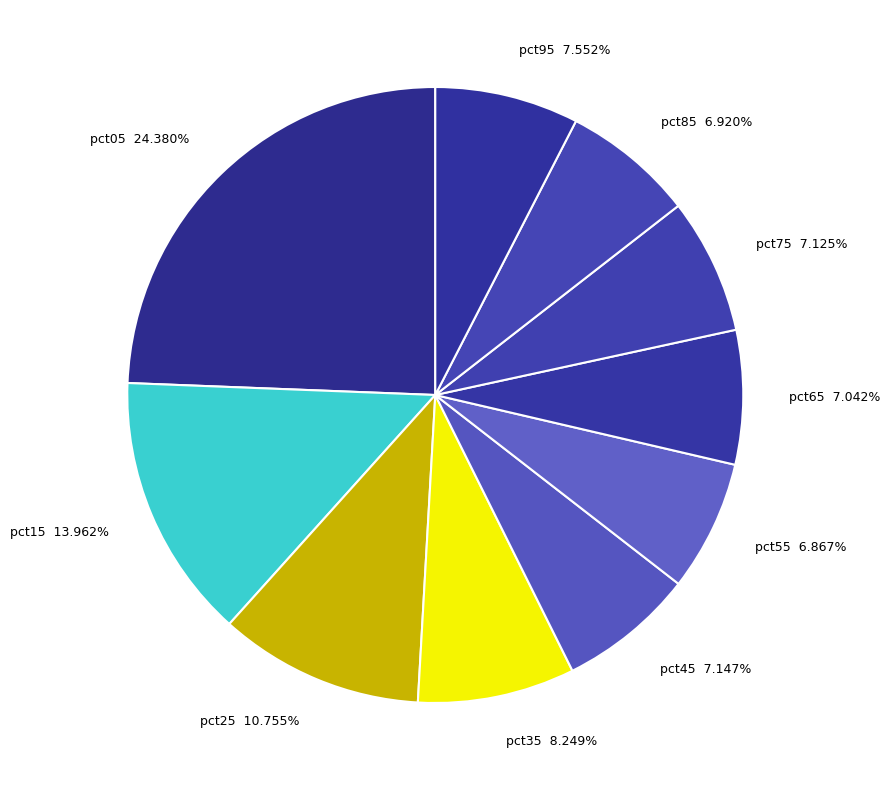

To the nearest percent, what is the average slice percentage?

10%